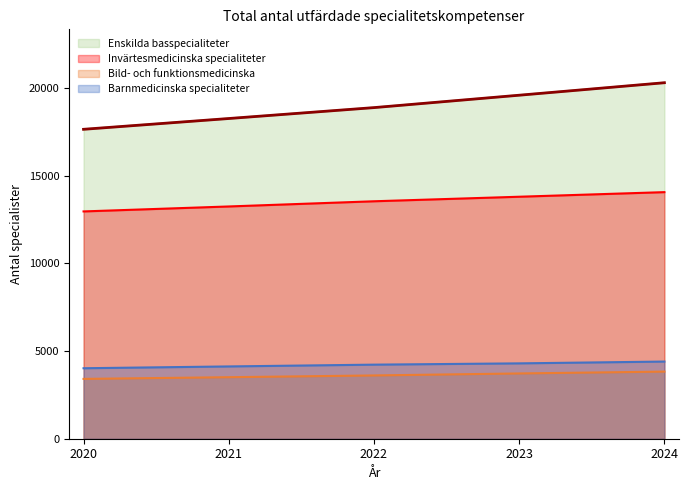

What is the value of the Bild- och funktionsmedicinska point at the 3rd from the left?

3609